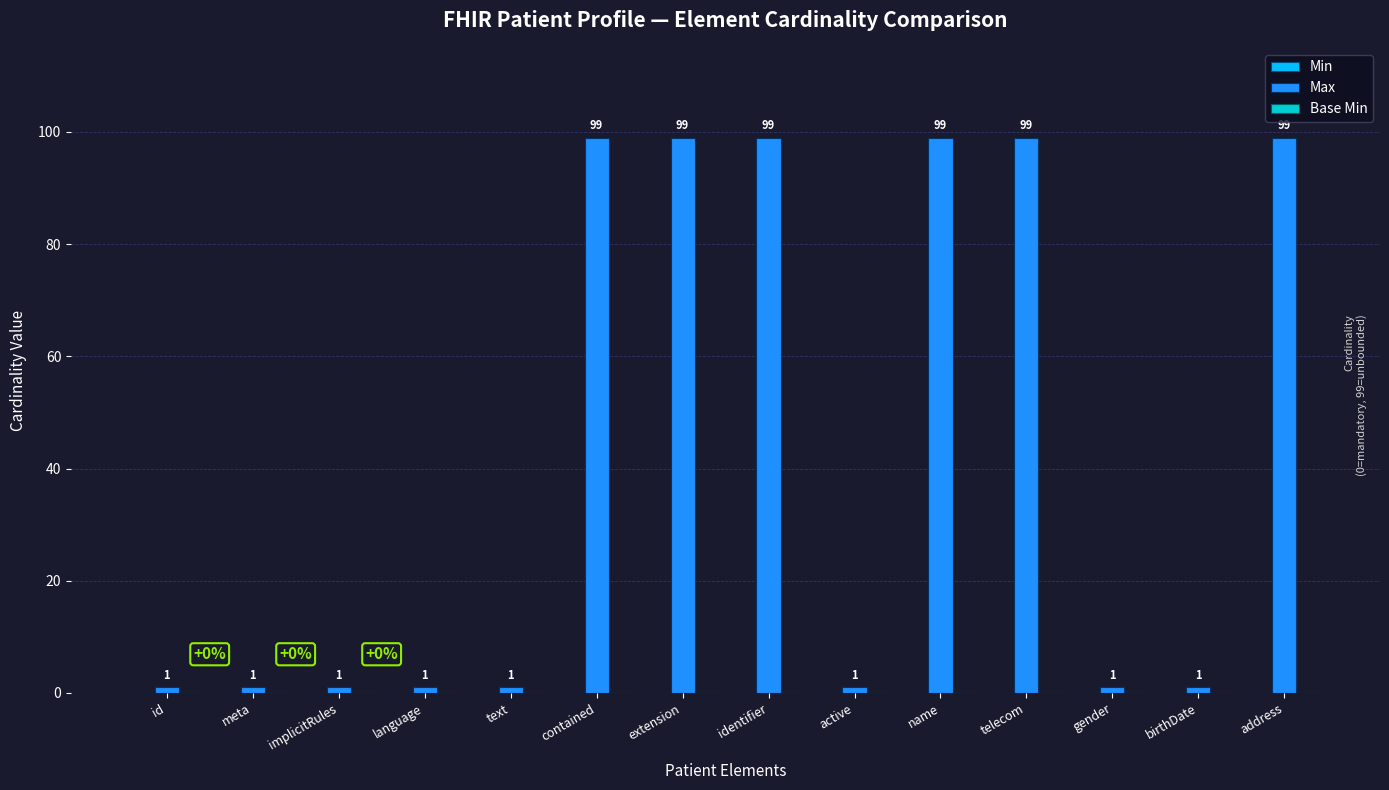

What is the greatest value displayed?

99